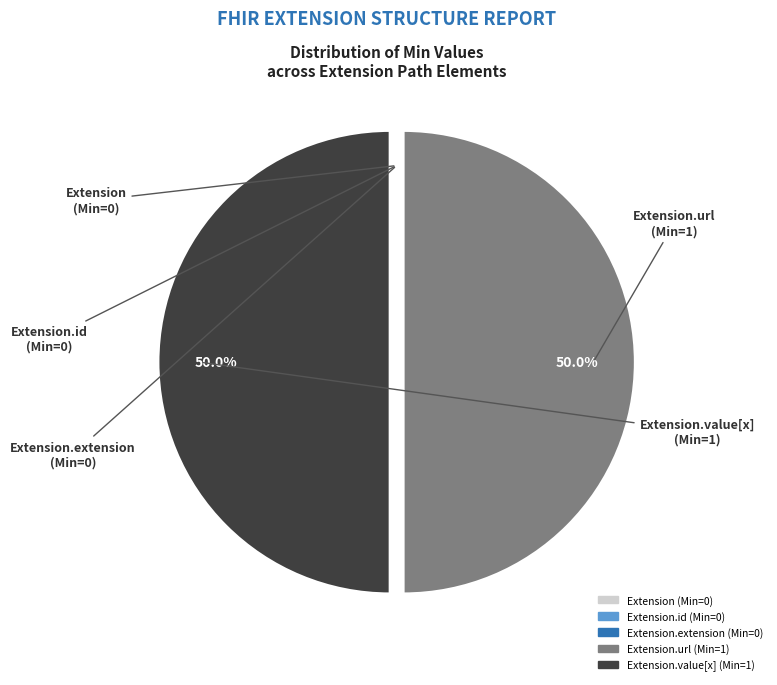

What is the largest slice in the pie chart?

Extension.url